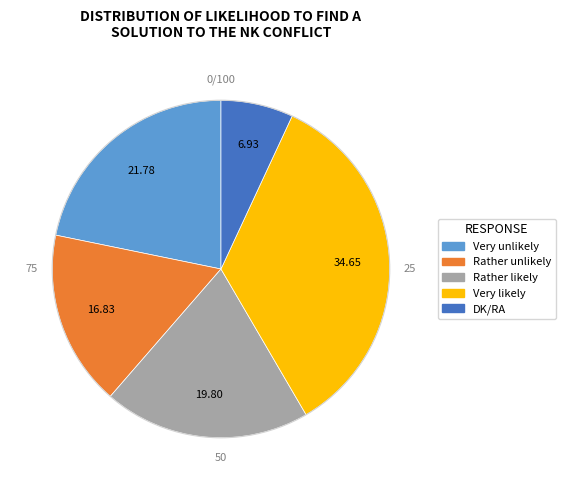

Is the sum of Rather unlikely and Very unlikely greater than half?

No